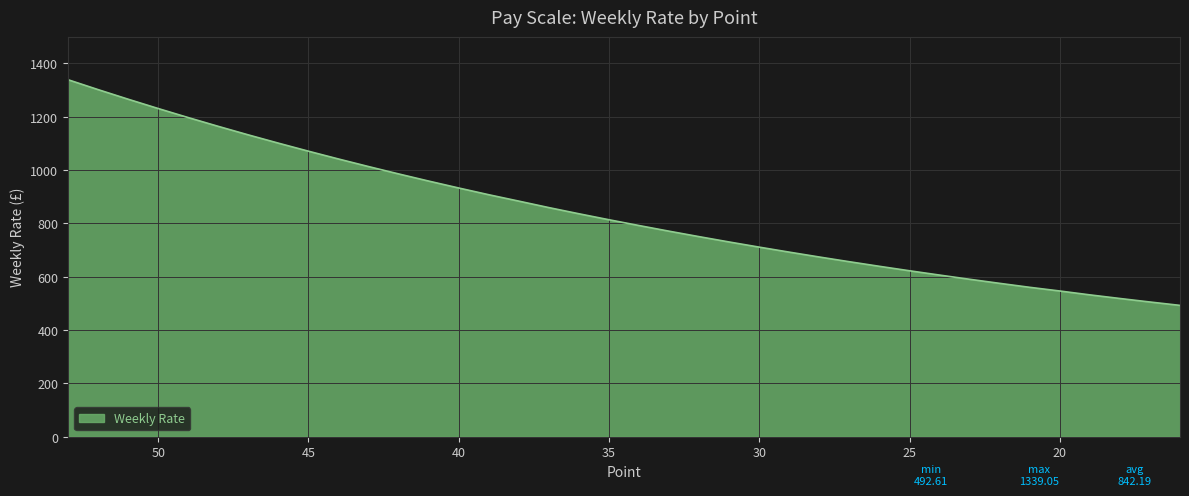

What is the value of the 16th point from the left?

883.7